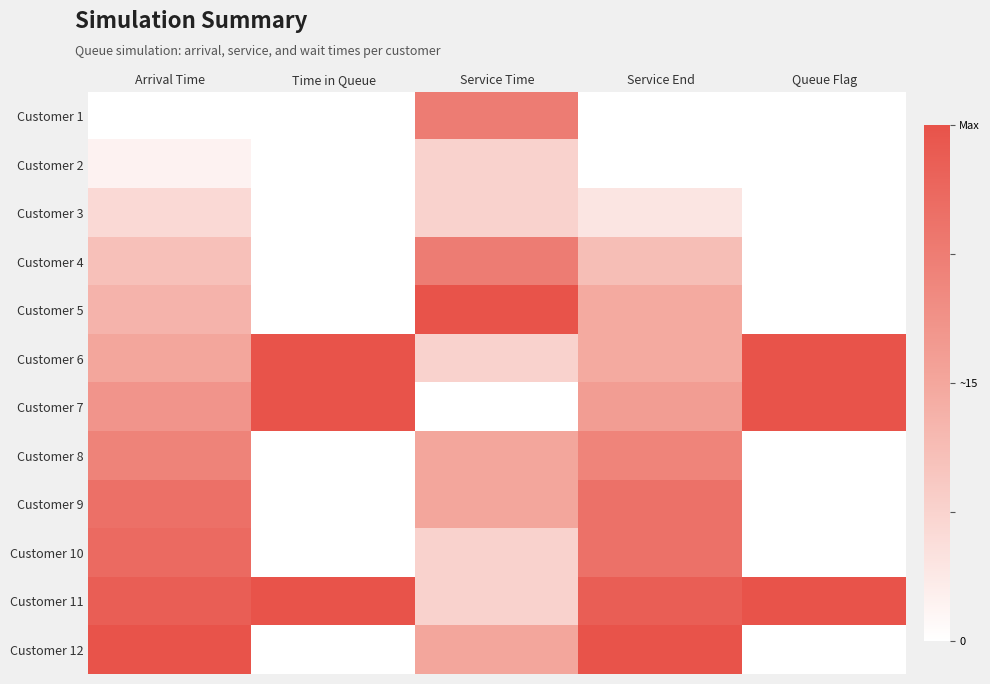

At which category is the sum across all series the highest?

Arrival Time